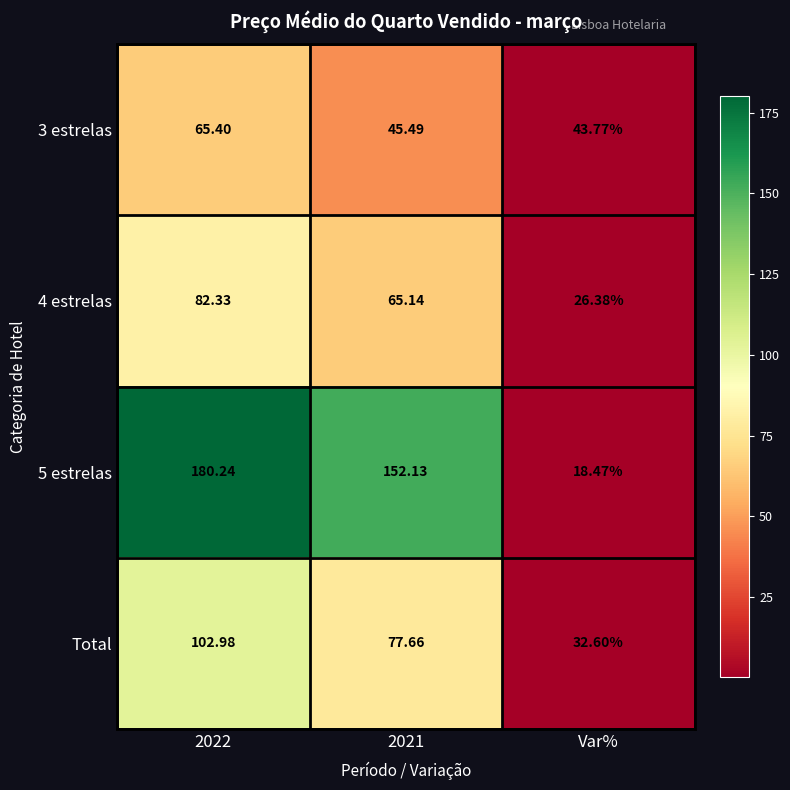

Which label corresponds to the smallest value in the chart?

Var%